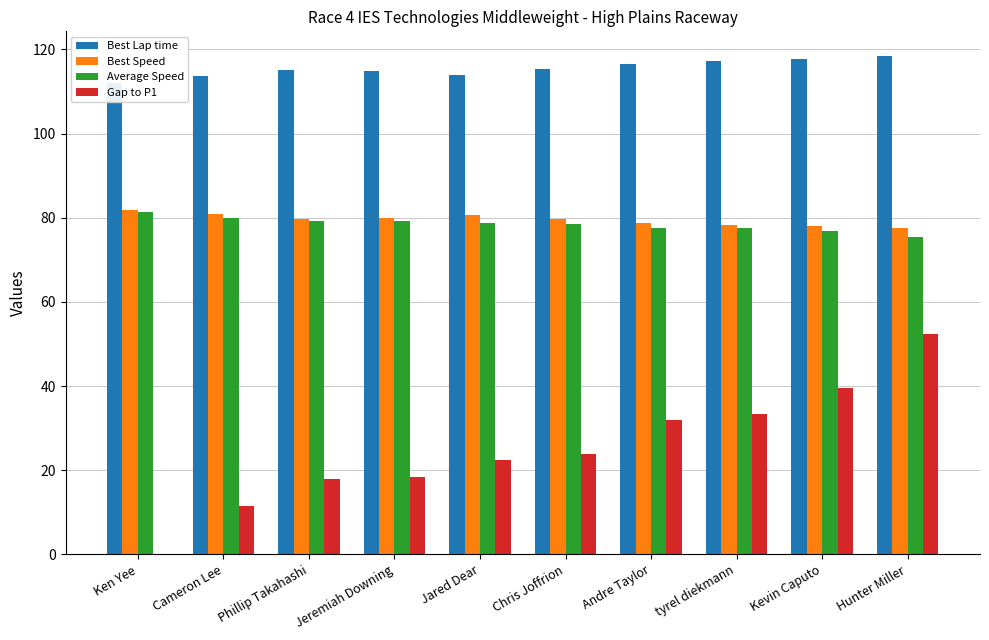

What is the average value of the Best Lap time series?

115.5